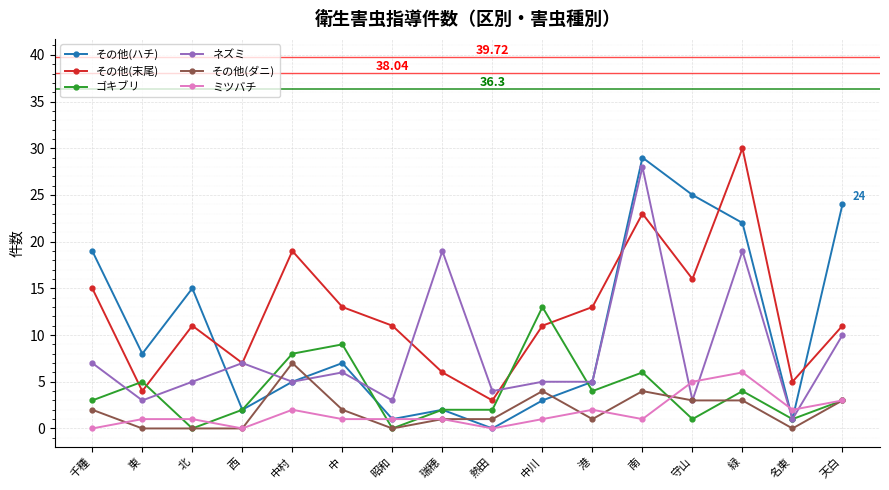

What is the label of the 15th point from the left?

名東